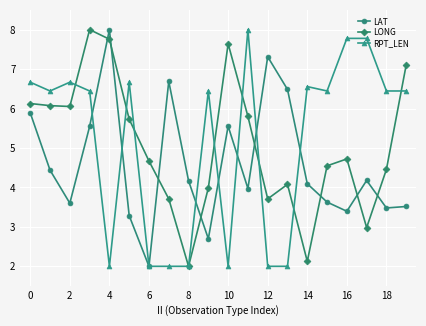

What is the value of the LAT point at the 3rd from the left?

3.6